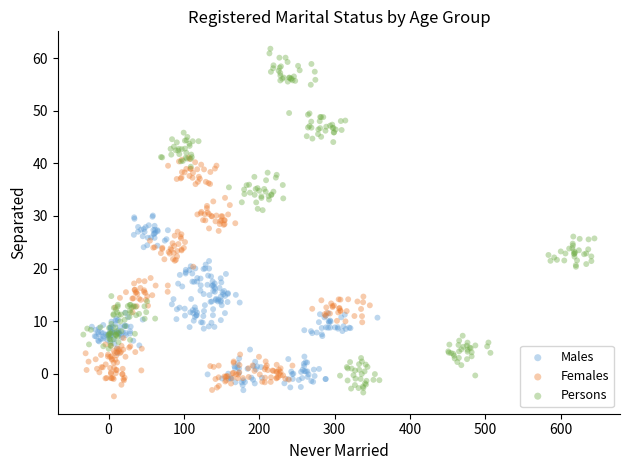

Which series has the widest spread of Y values?

Persons